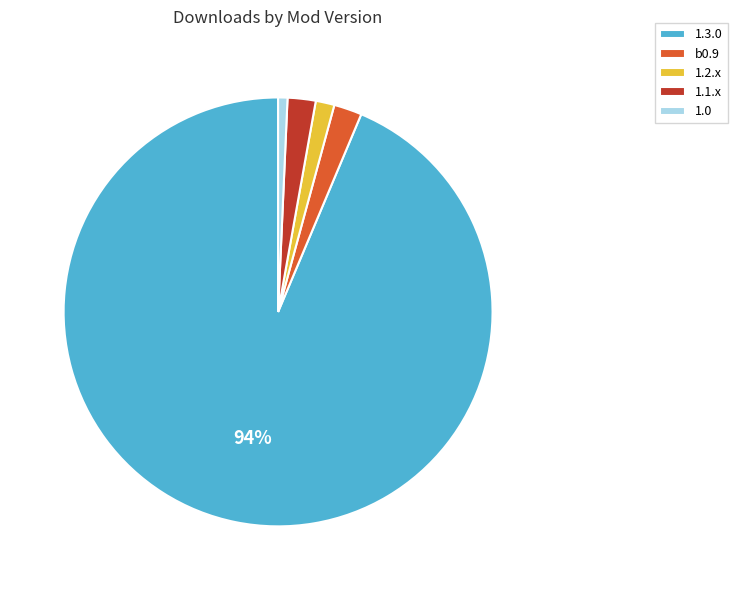

What is the majority slice?

1.3.0